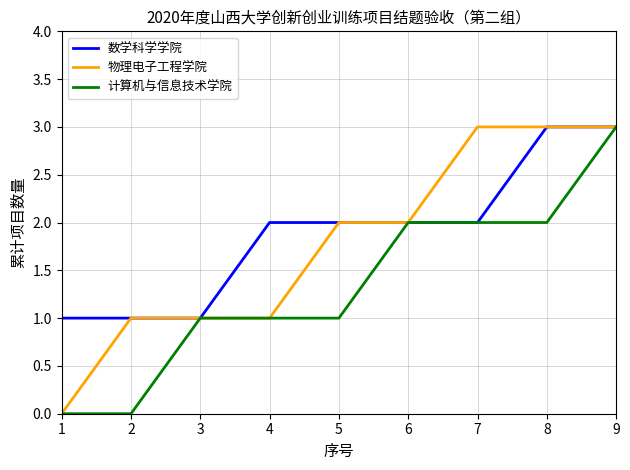

List the series in order of their overall mean, highest first.

数学科学学院, 物理电子工程学院, 计算机与信息技术学院